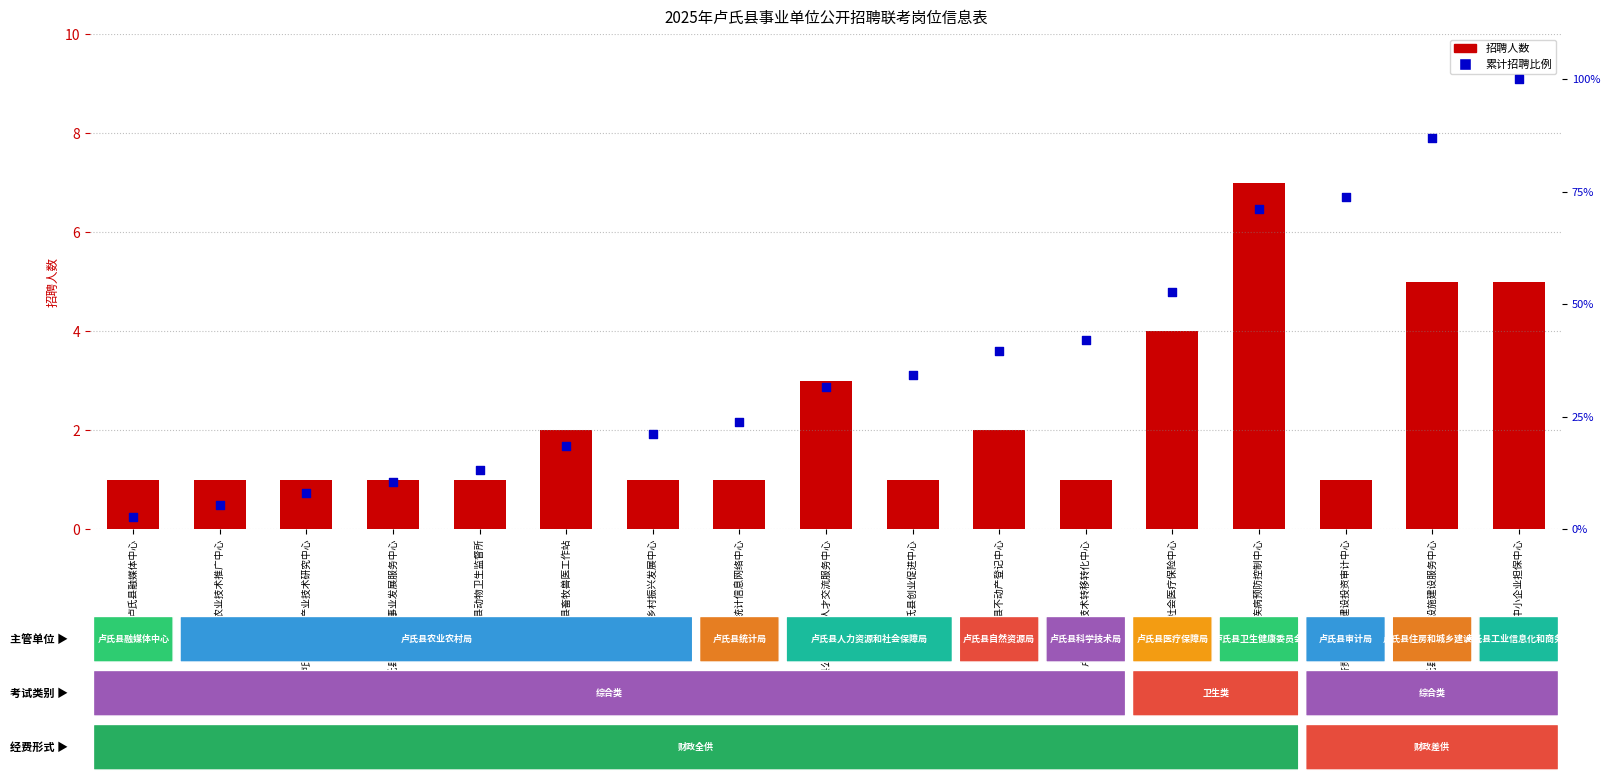

Is the value of 累计招聘比例 at 卢氏县疾病预防控制中心 greater than the value of 招聘人数 at 卢氏县产业技术转移转化中心?

Yes